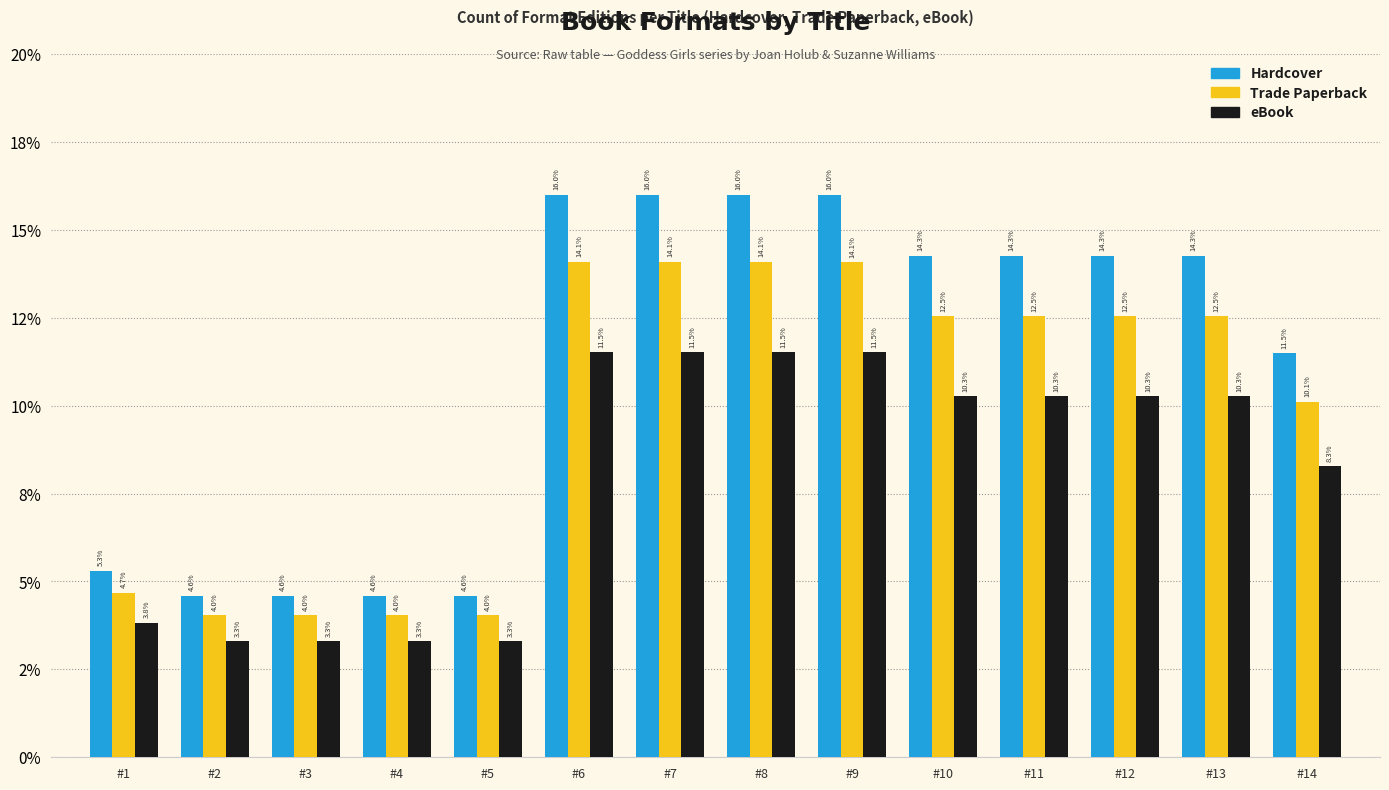

Which series has the largest total across all categories?

Hardcover